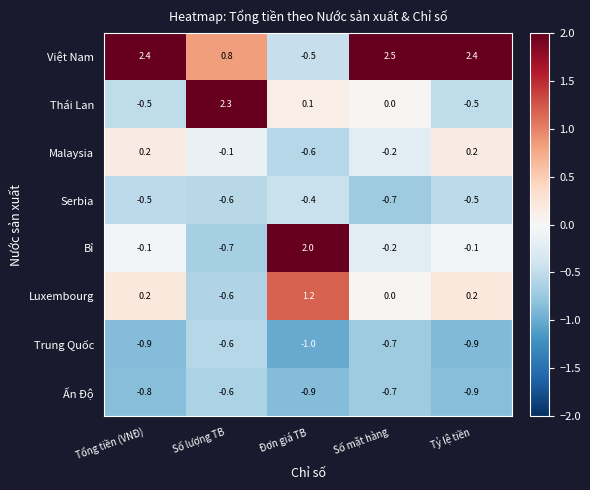

What is the sum of all Malaysia values?

-0.5